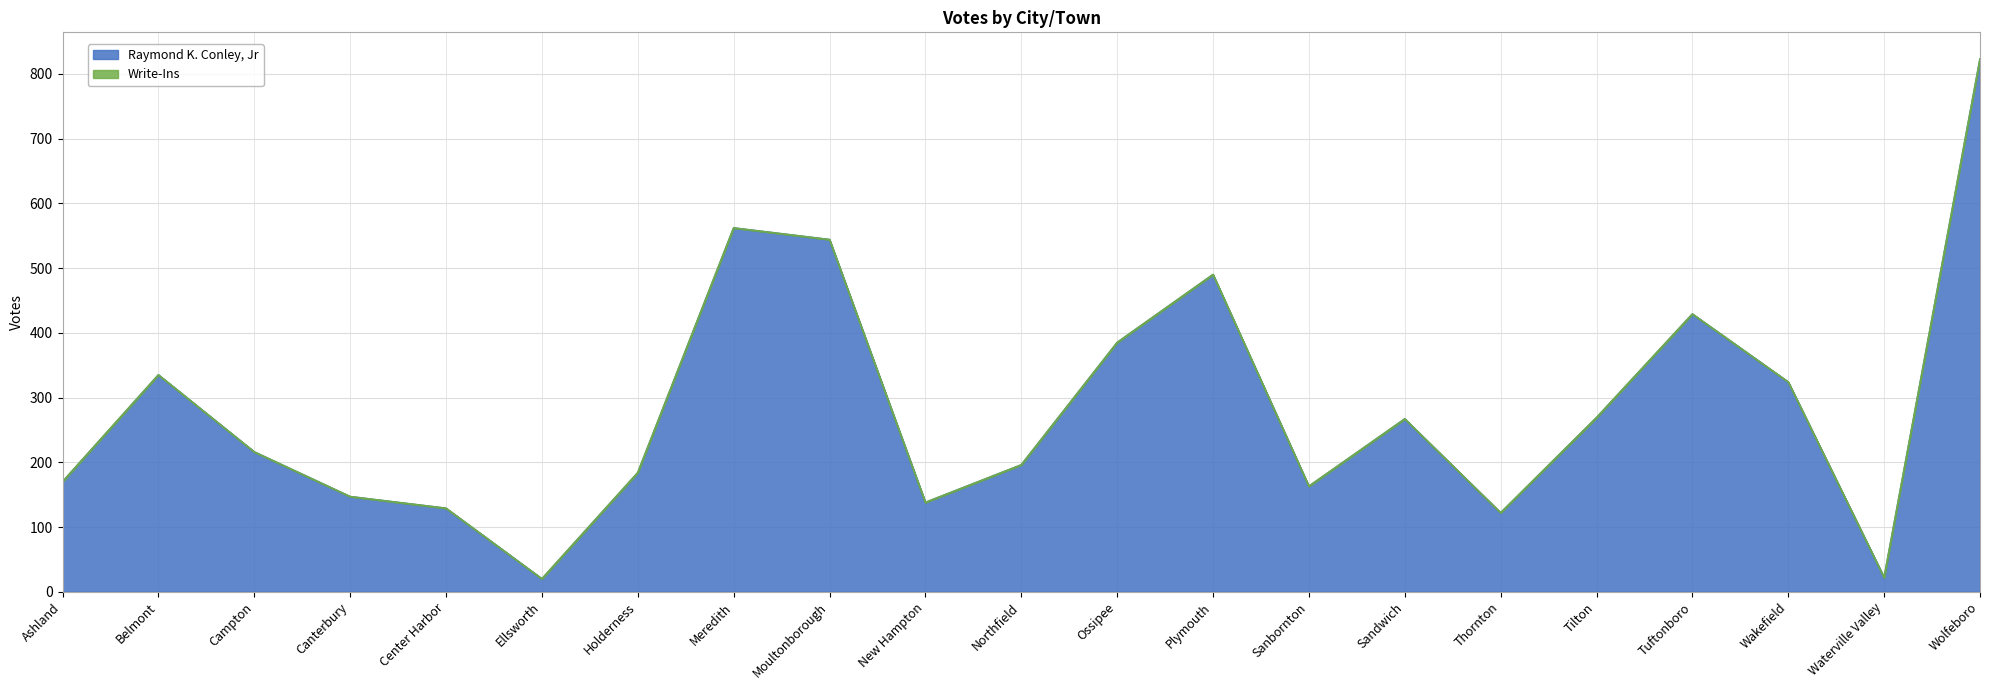

How many interior local peaks (higher than both neighbors) does the data have?

5